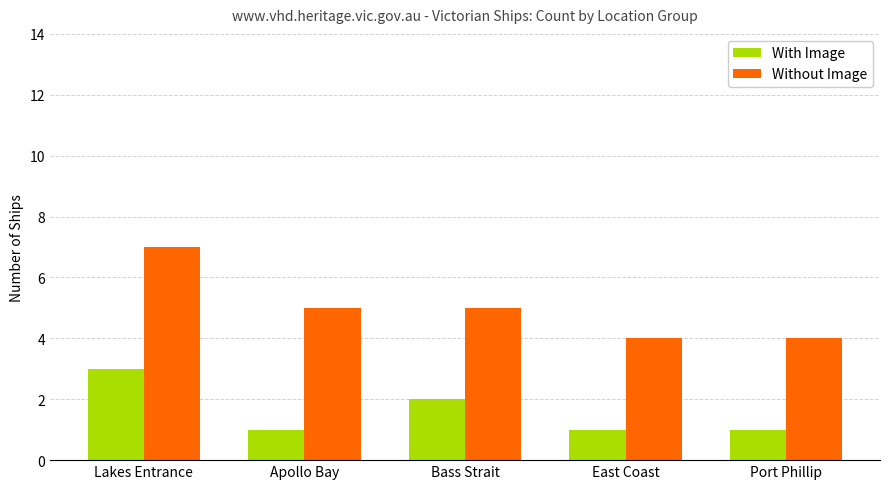

Reading left to right, list all the values displayed in this chart.

With Image: 3	1	2	1	1
Without Image: 7	5	5	4	4